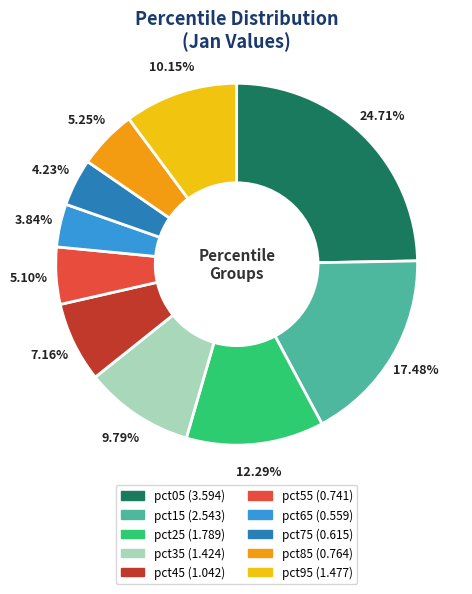

What portion of the pie excludes pct55?

94.9%